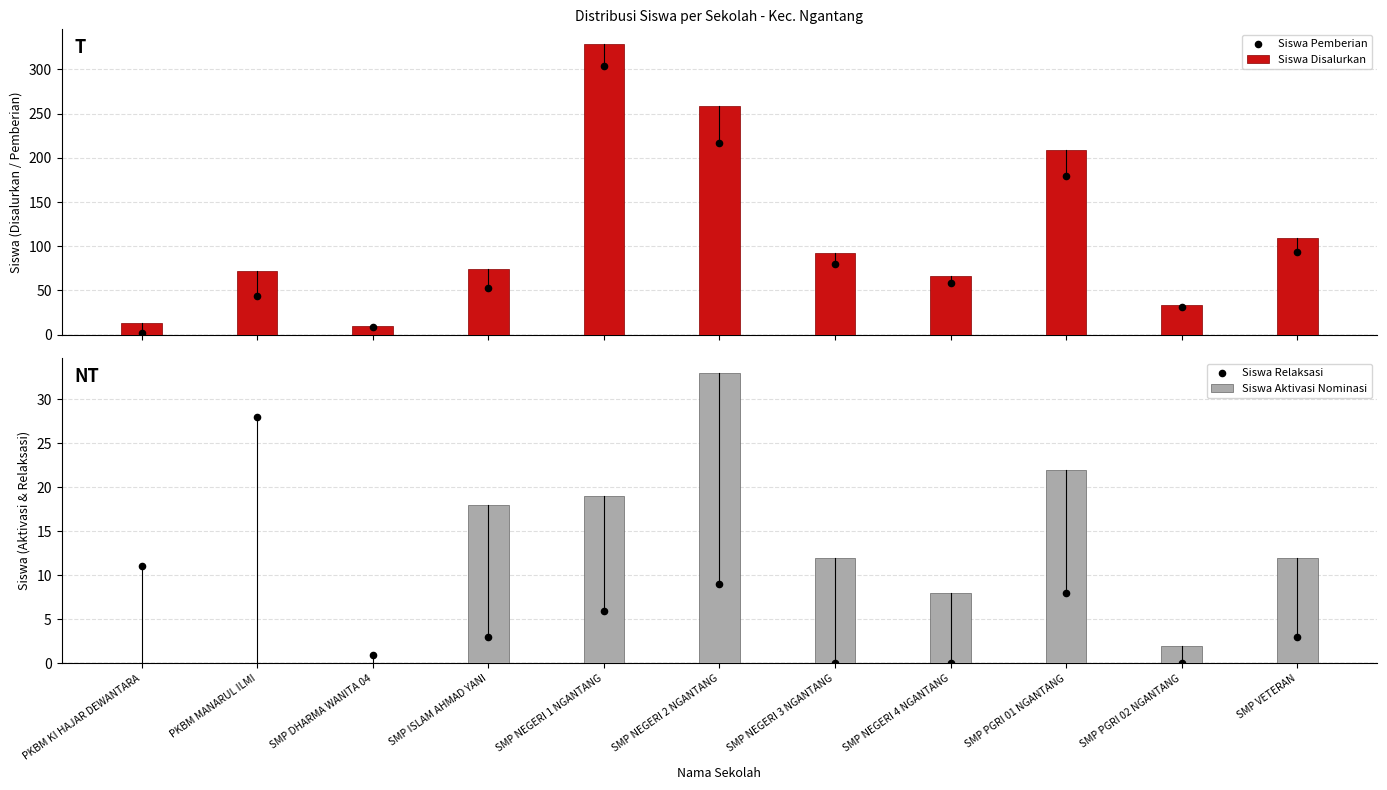

Which series has the largest total across all categories?

Siswa Disalurkan